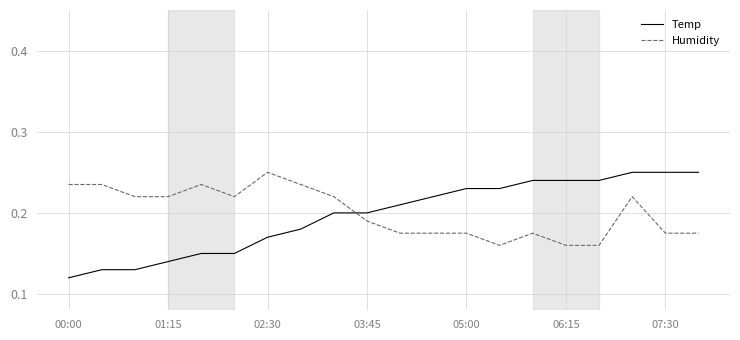

Which series has the widest spread of values?

Temp